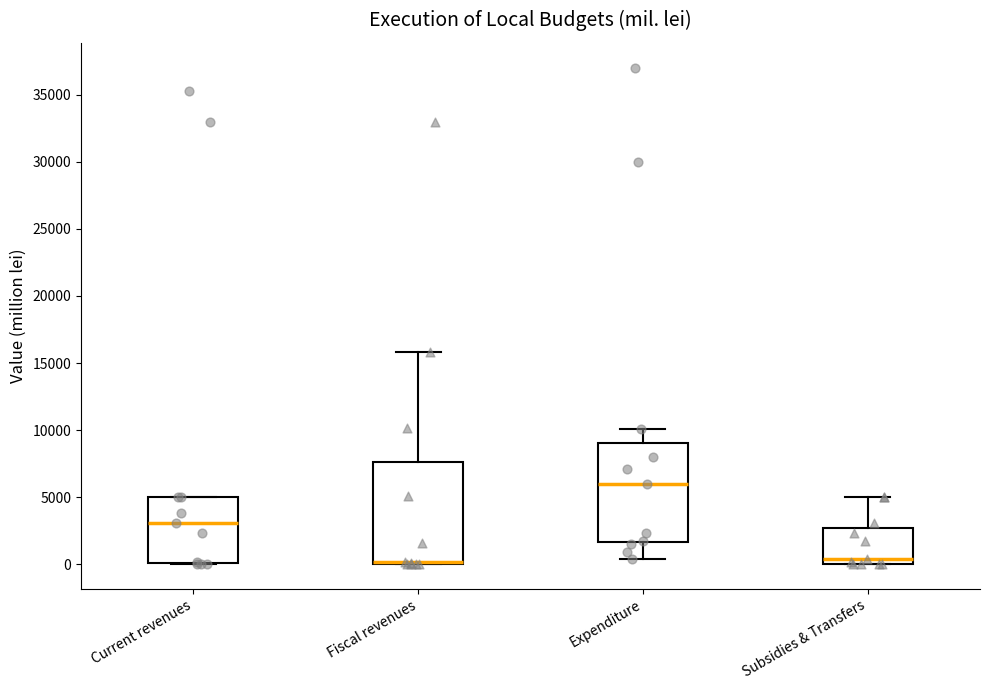

Reading left to right, read every box against the y-axis: the position of its median line, the range the box covers, and the ends of its whiskers. The values are not printed on the chart, so give them approximately, as read against the axis.

Current revenues: median 3000, box 0 to 5000, whiskers 0 to 5000
Fiscal revenues: median 0 (drawn on the box's lower edge), box 0 to 7500, whiskers 0 to 16000
Expenditure: median 6000, box 1500 to 9000, whiskers 500 to 10000
Subsidies & Transfers: median 500, box 0 to 2500, whiskers 0 to 5000